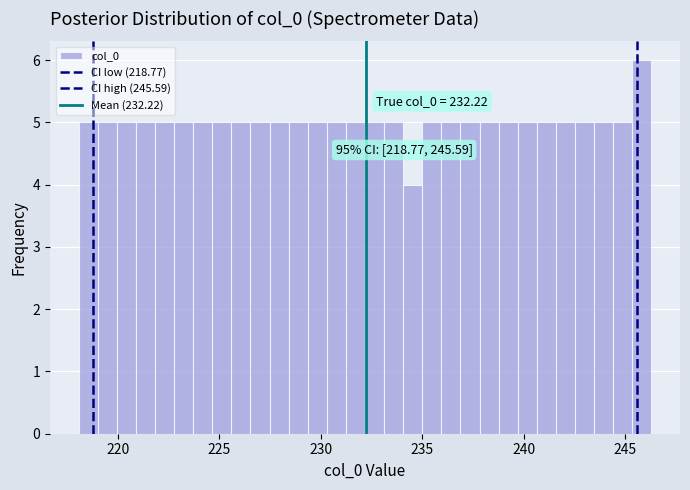

Around what value on the x-axis is the tallest bar? Give the approximate position of its centre, as read against the axis.

246.0